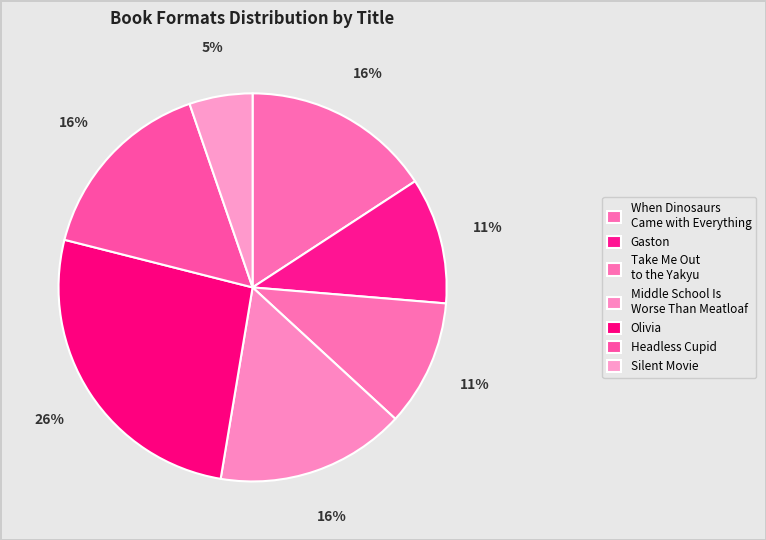

Rank the categories by value from highest to lowest.

Olivia, When Dinosaurs Came with Everything, Middle School Is Worse Than Meatloaf, Headless Cupid, Gaston, Take Me Out to the Yakyu, Silent Movie